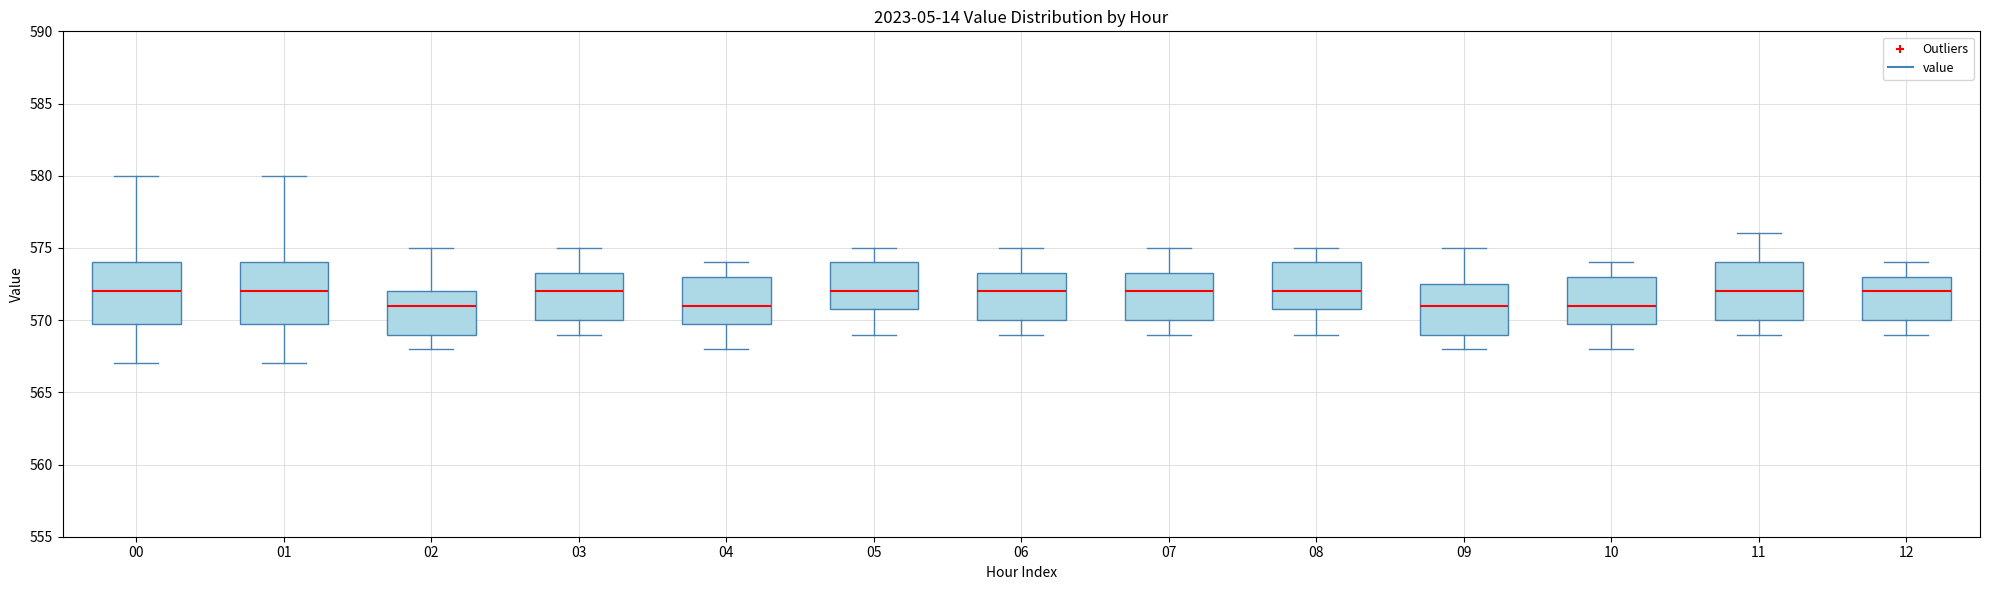

Where is the lower edge of the box at x = 06 on the y-axis? The values are not printed on the chart, so give them approximately, as read against the axis.

570.0